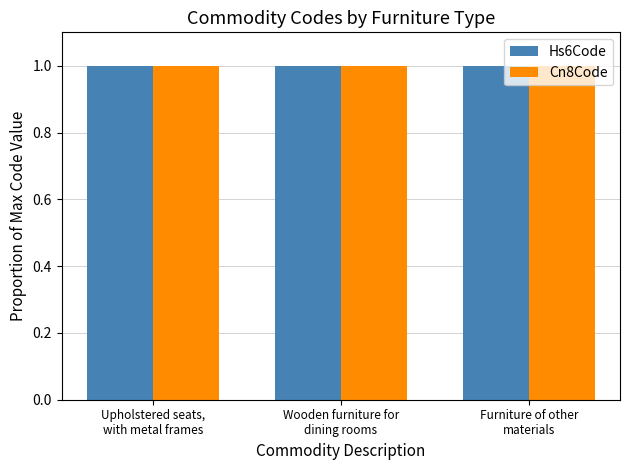

What are all the series names shown in the legend?

Hs6Code, Cn8Code